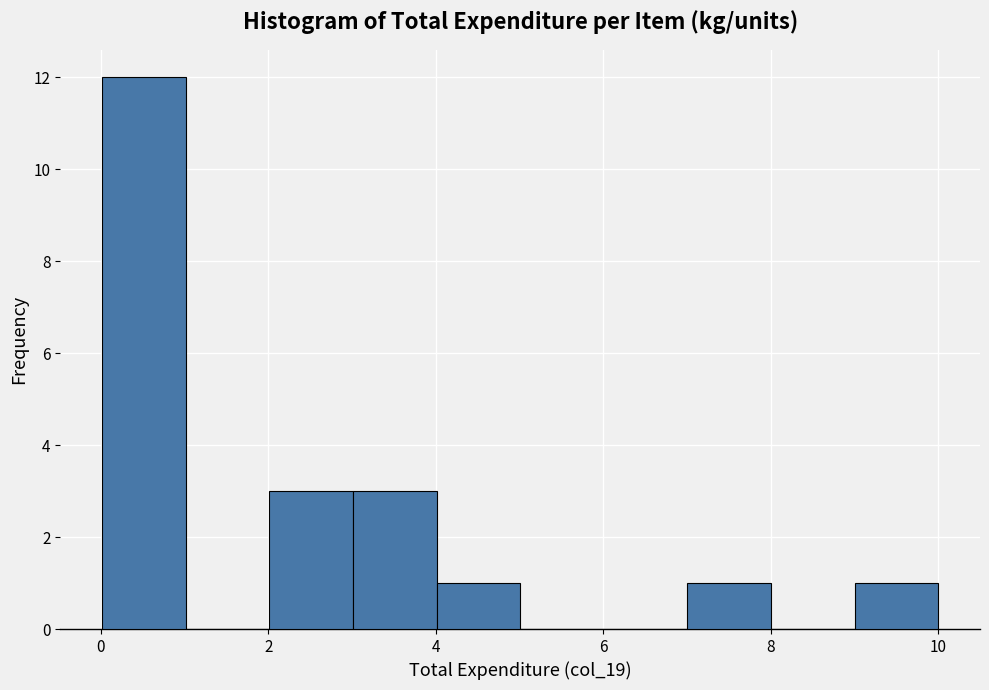

What is the height of the bar covering 7 to 8 on the x-axis? Neither the bar edges nor the heights are printed on the chart, so give them approximately, as read against the axes.

1